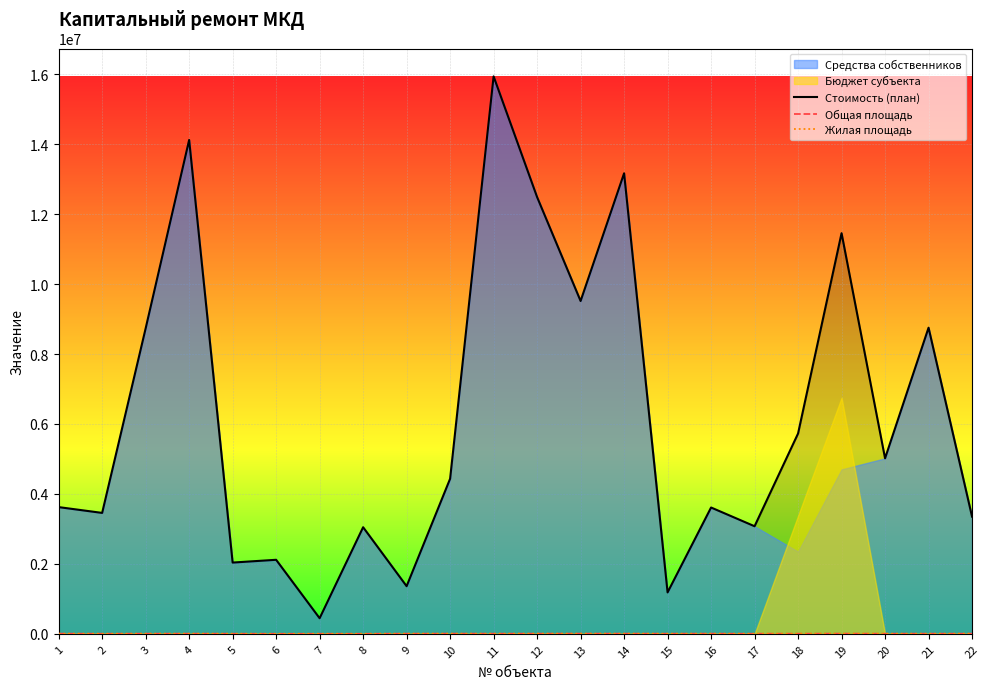

At which category does Стоимость (план) reach its first local valley?

2